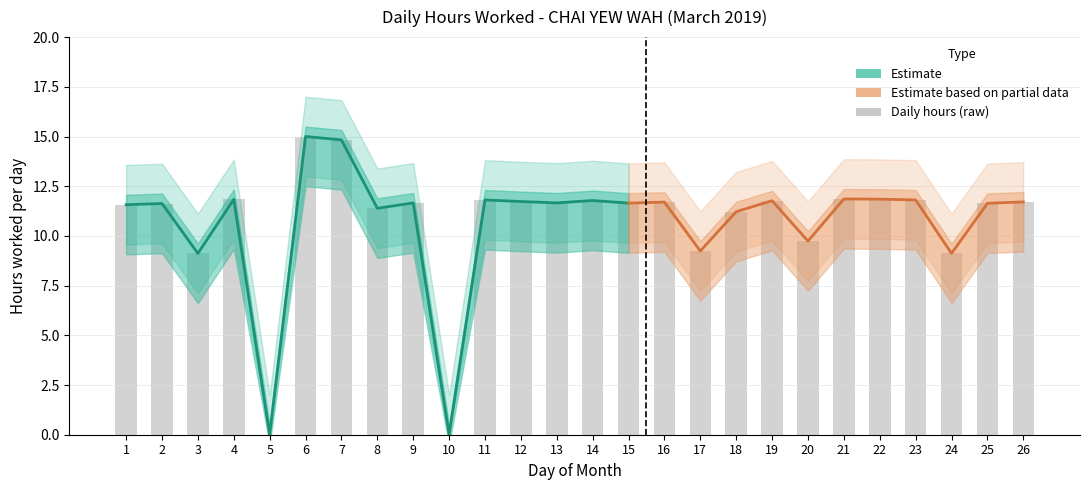

Is it true that Hours Upper equals 5.7 at 4?

False